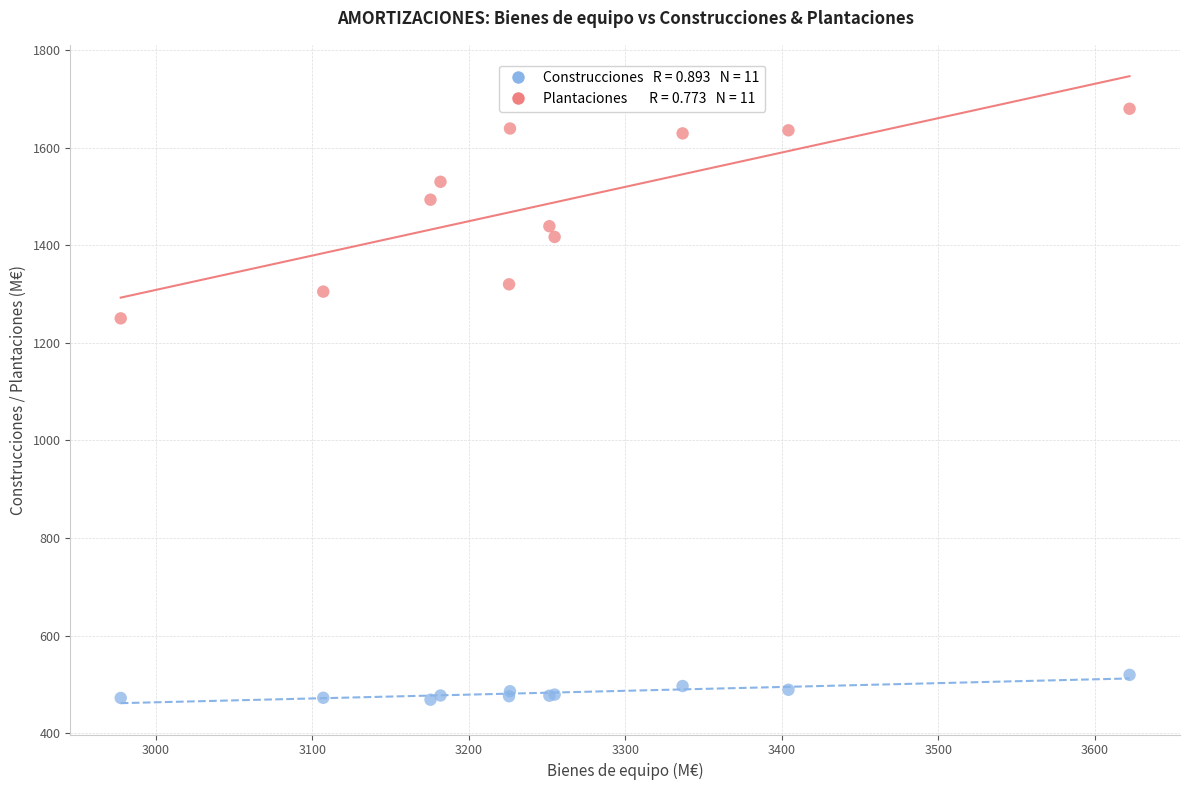

Across all series, what Y value is closest to 1074?

1250.1